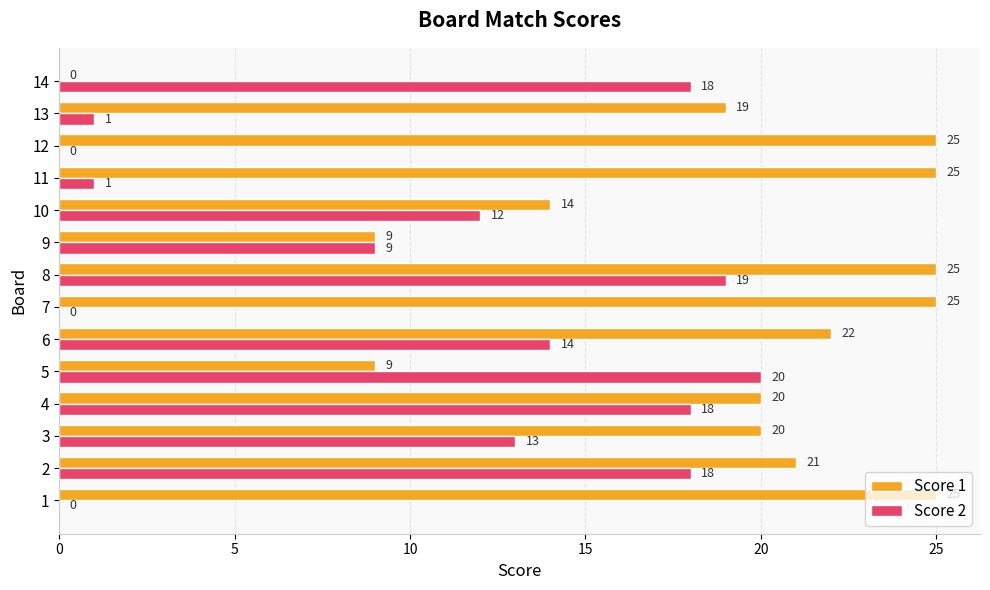

At which category is the sum across all series the highest?

8